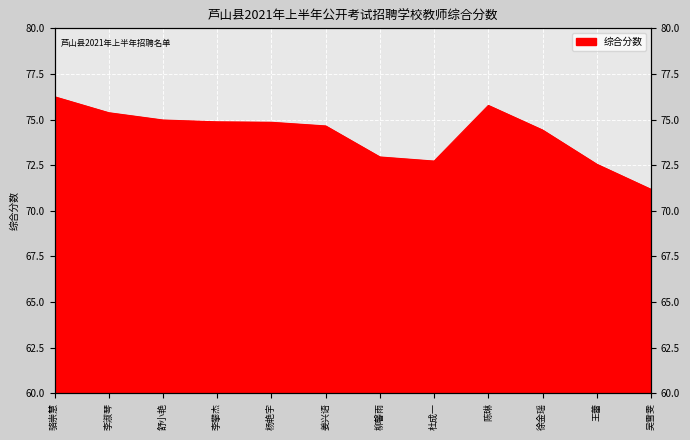

What is the label of the 11th point from the left?

王蕾